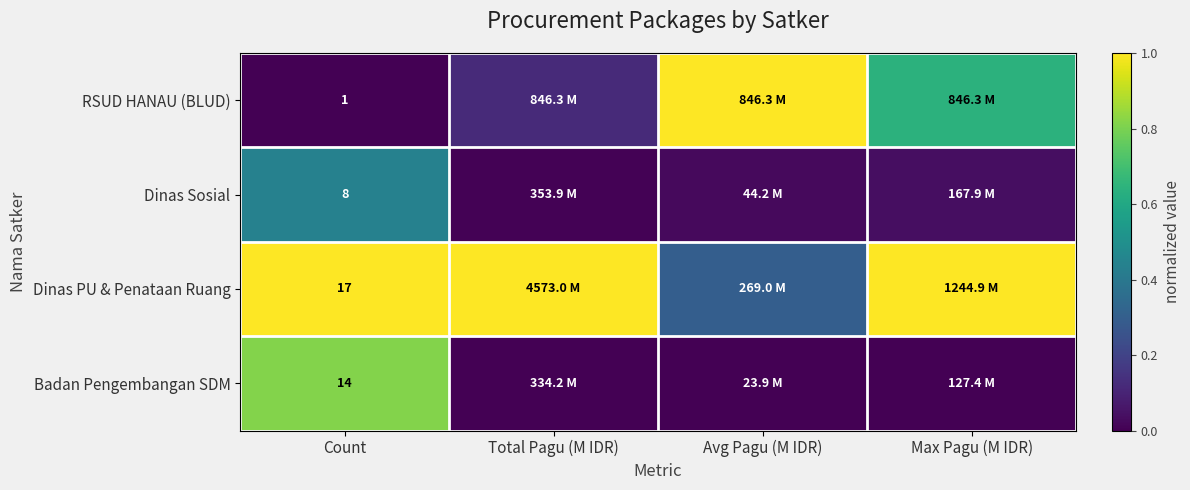

Rank the series at Count from highest to lowest value.

Dinas PU & Penataan Ruang, Badan Pengembangan SDM, Dinas Sosial, RSUD HANAU (BLUD)